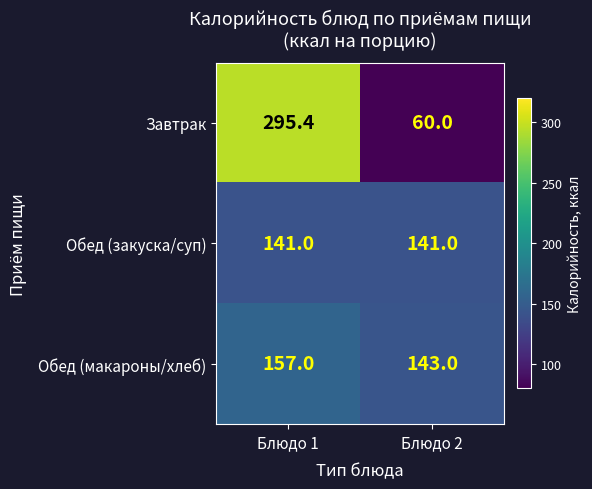

At which label does Завтрак first exceed 295?

Блюдо 1